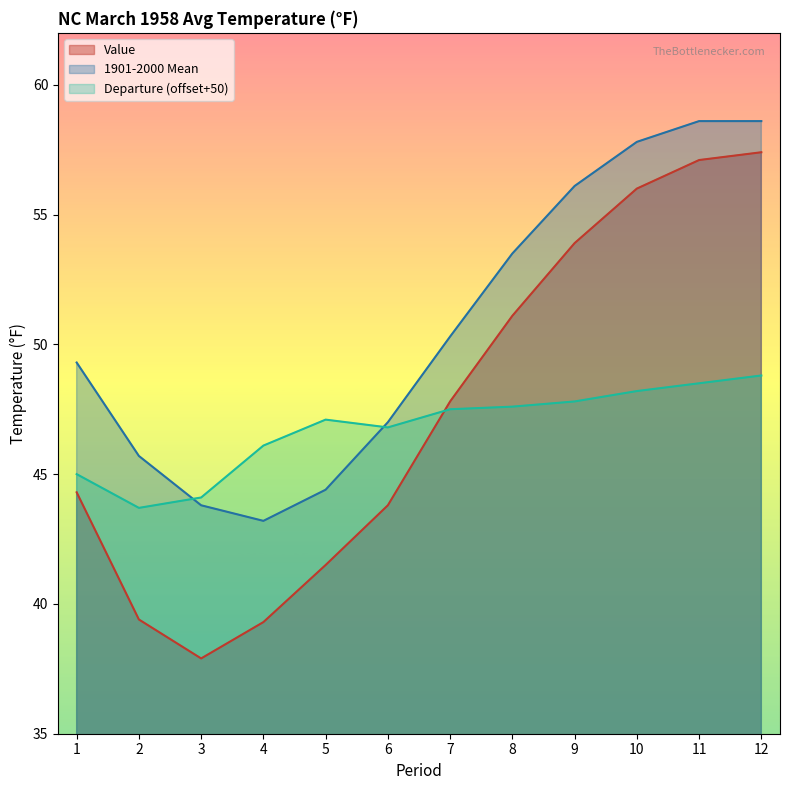

Reading left to right, transcribe all the data shown in this chart.

Value: 44.3	39.4	37.9	39.3	41.5	43.8	47.8	51.1	53.9	56.0	57.1	57.4
1901-2000 Mean: 49.3	45.7	43.8	43.2	44.4	47.0	50.3	53.5	56.1	57.8	58.6	58.6
Departure: 45.0	43.7	44.1	46.1	47.1	46.8	47.5	47.6	47.8	48.2	48.5	48.8